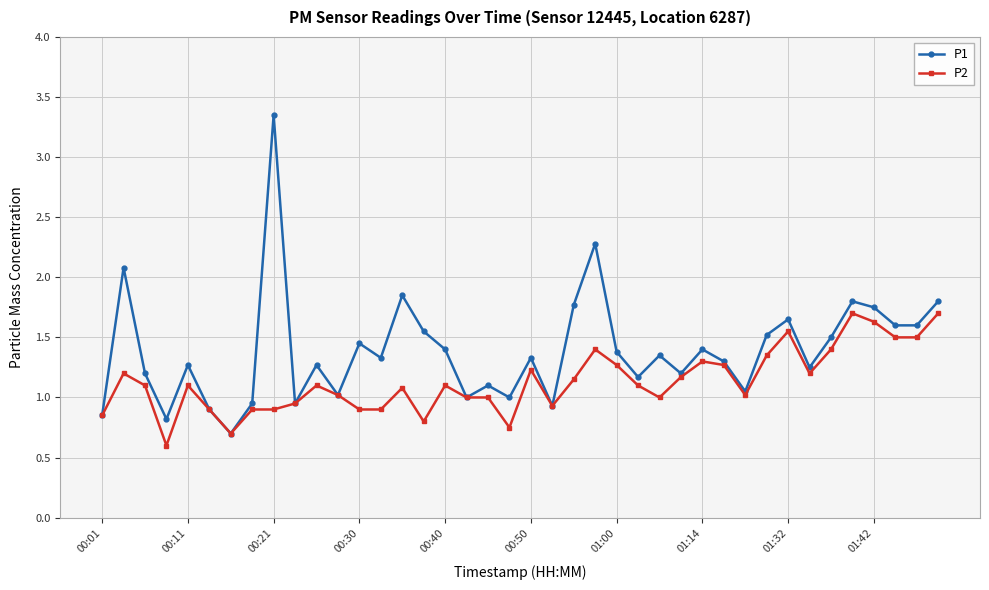

What is the smallest value displayed?

0.6